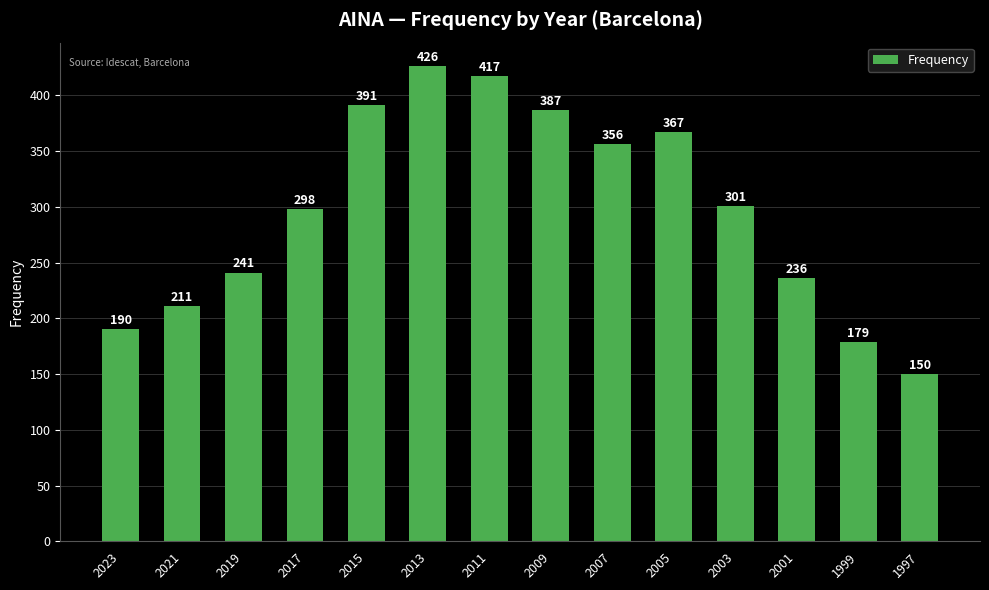

List the labels in order of value, smallest first.

1997, 1999, 2023, 2021, 2001, 2019, 2017, 2003, 2007, 2005, 2009, 2015, 2011, 2013